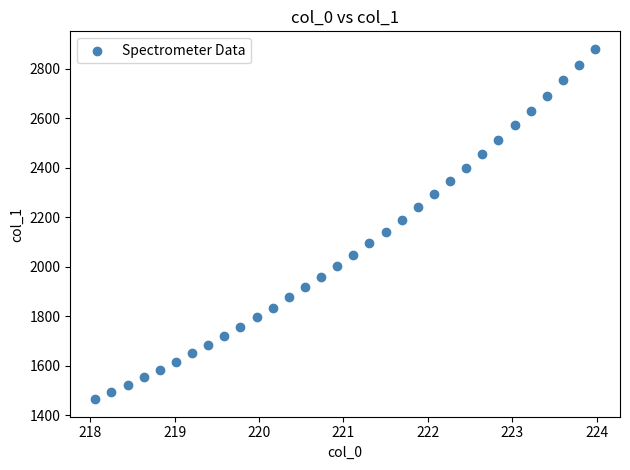

What is the range of Y values (max minus min)?

1417.1